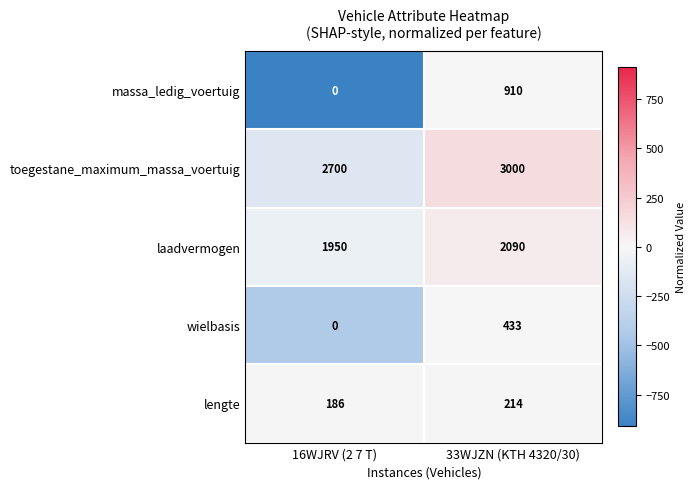

Reading left to right, transcribe all the data shown in this chart.

massa_ledig_voertuig: 0	910
toegestane_maximum_massa_voertuig: 2700	3000
laadvermogen: 1950	2090
wielbasis: 0	433
lengte: 186	214